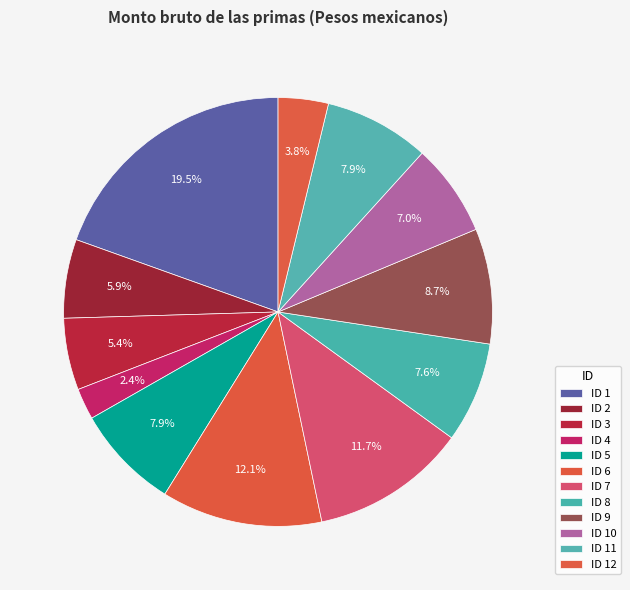

Count the number of slices in the pie.

12